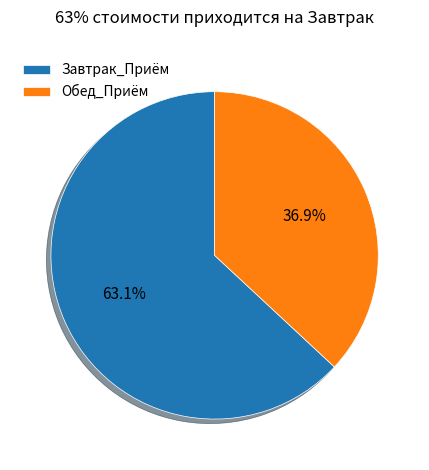

How many segments does this pie chart have?

2